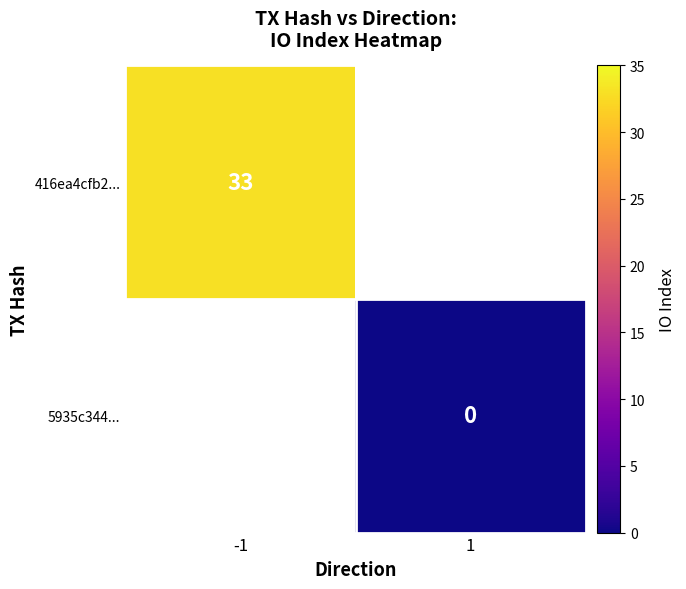

Is the value of 416ea4cfb2... at -1 greater than the value of 5935c344... at 1?

Yes